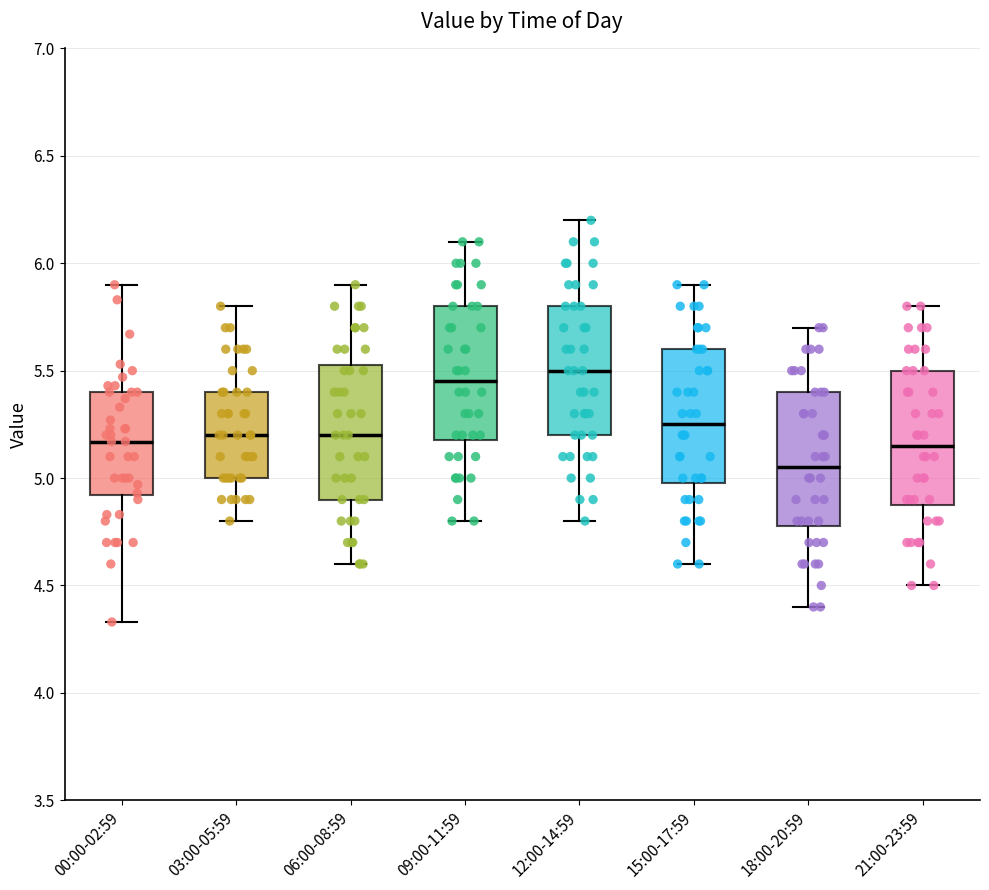

Where is the lower edge of the box for 18:00-20:59 on the y-axis? The values are not printed on the chart, so give them approximately, as read against the axis.

4.80